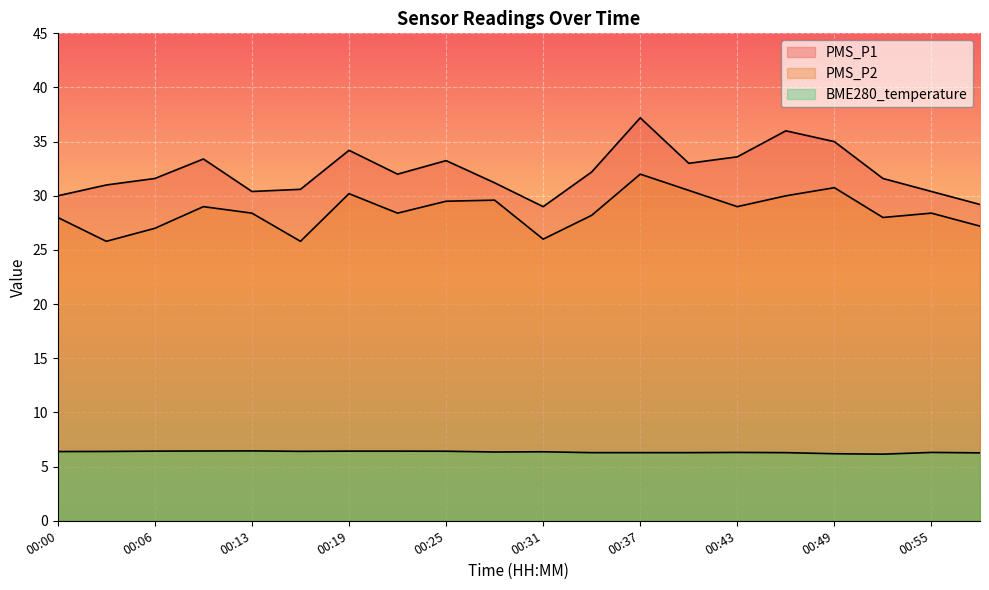

At which label does BME280_temperature reach its minimum?

00:52